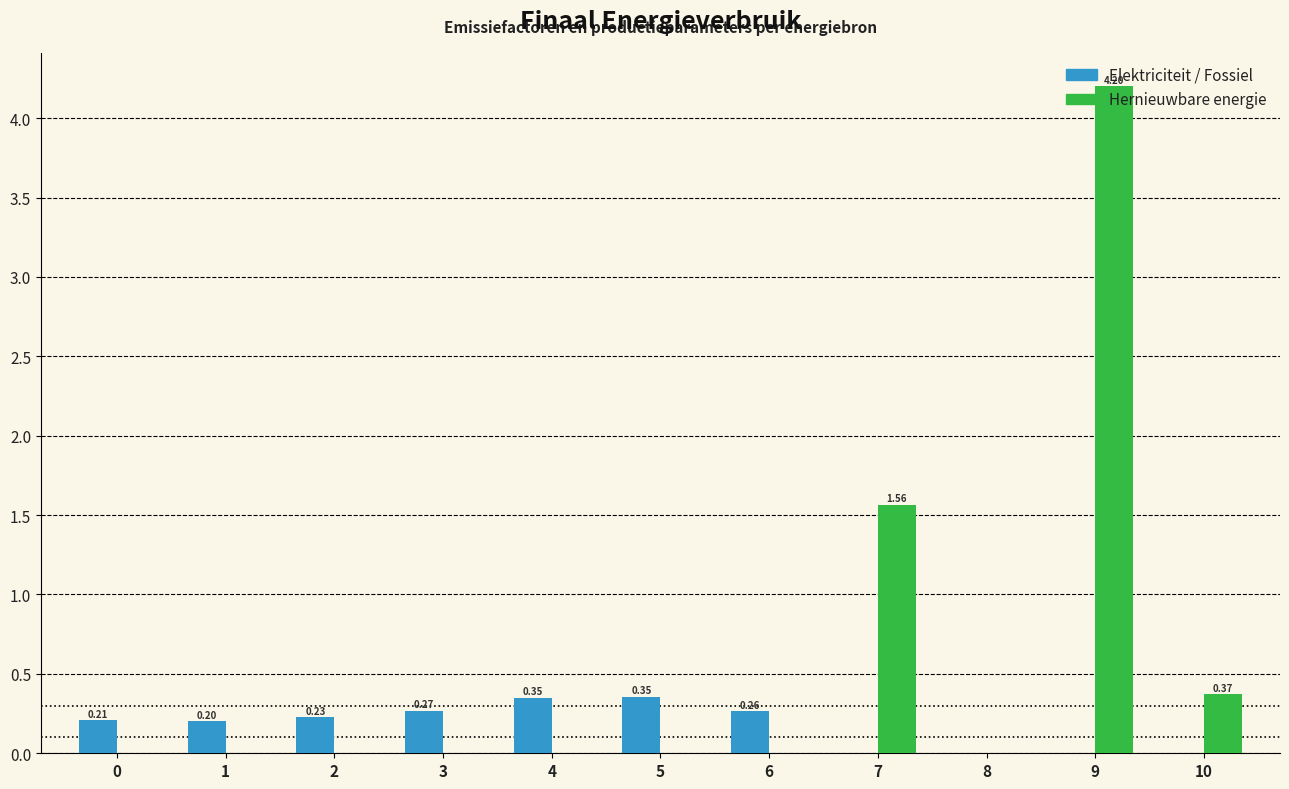

Is the value of Elektriciteit / Fossiel at 5 greater than the value of Hernieuwbare energie at 3?

Yes